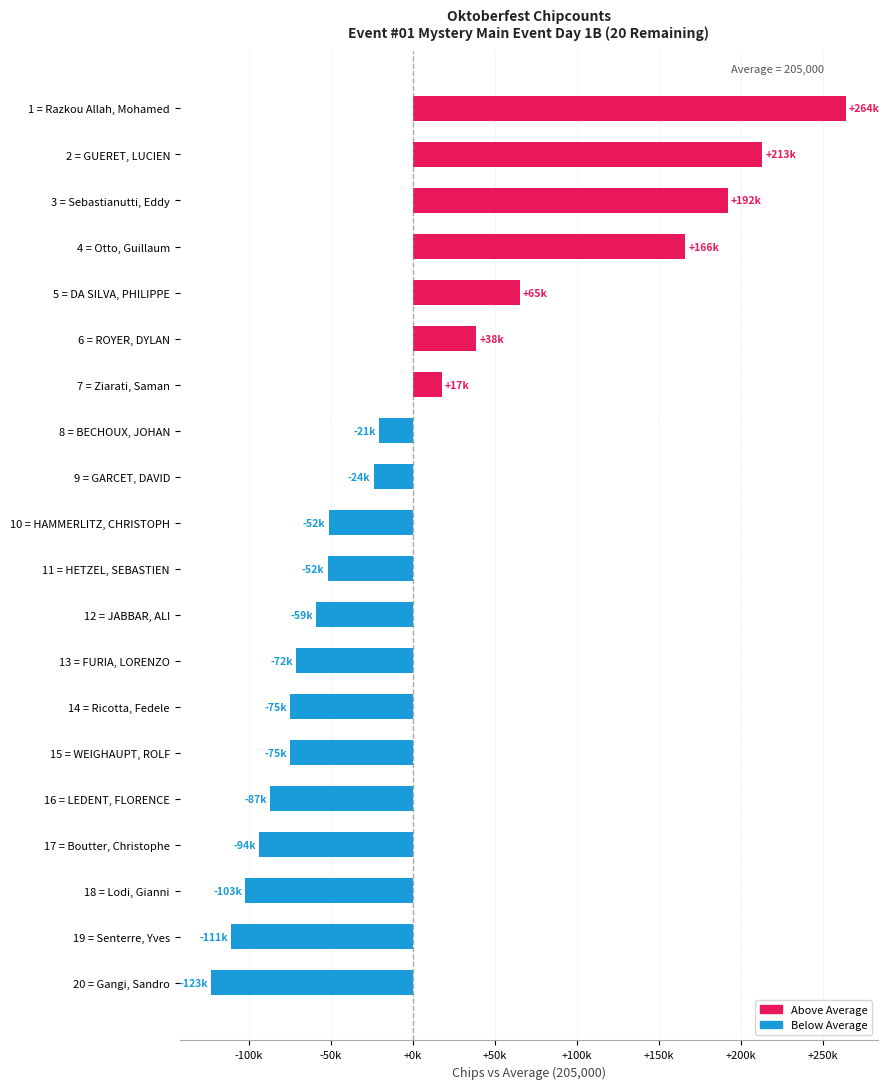

Does the chart contain any negative values?

Yes